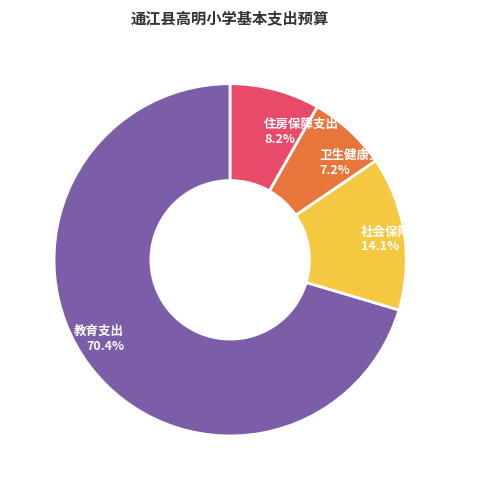

Which slice is the smallest?

卫生健康支出